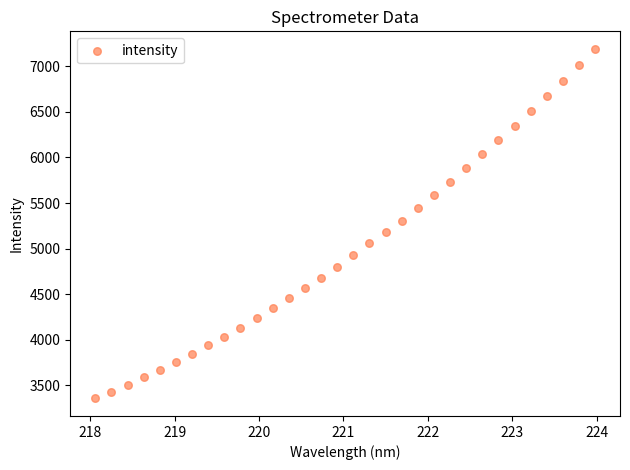

What is the range of X values (max minus min)?

5.9